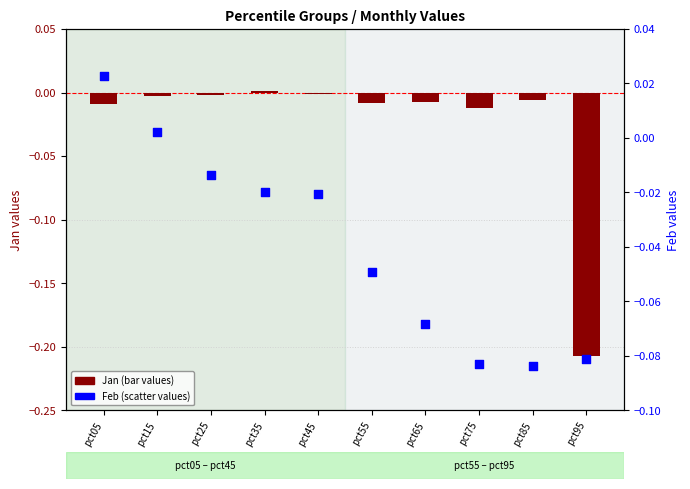

What are all the series names shown in the legend?

Jan (bar), Feb (scatter)